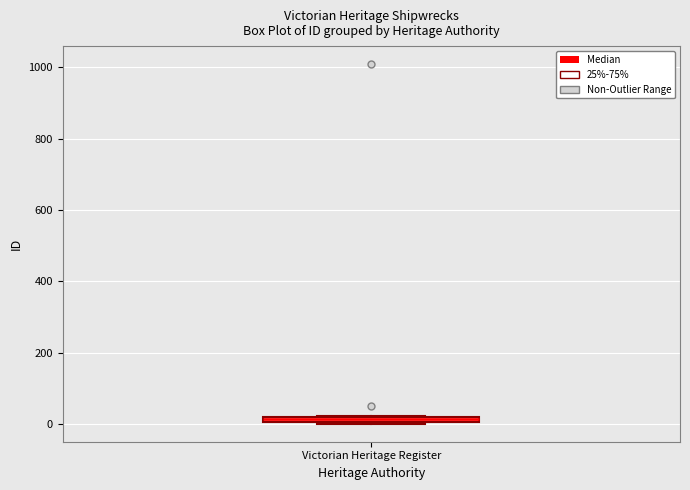

Where is the upper edge of the box for Victorian Heritage Register on the y-axis? The values are not printed on the chart, so give them approximately, as read against the axis.

20